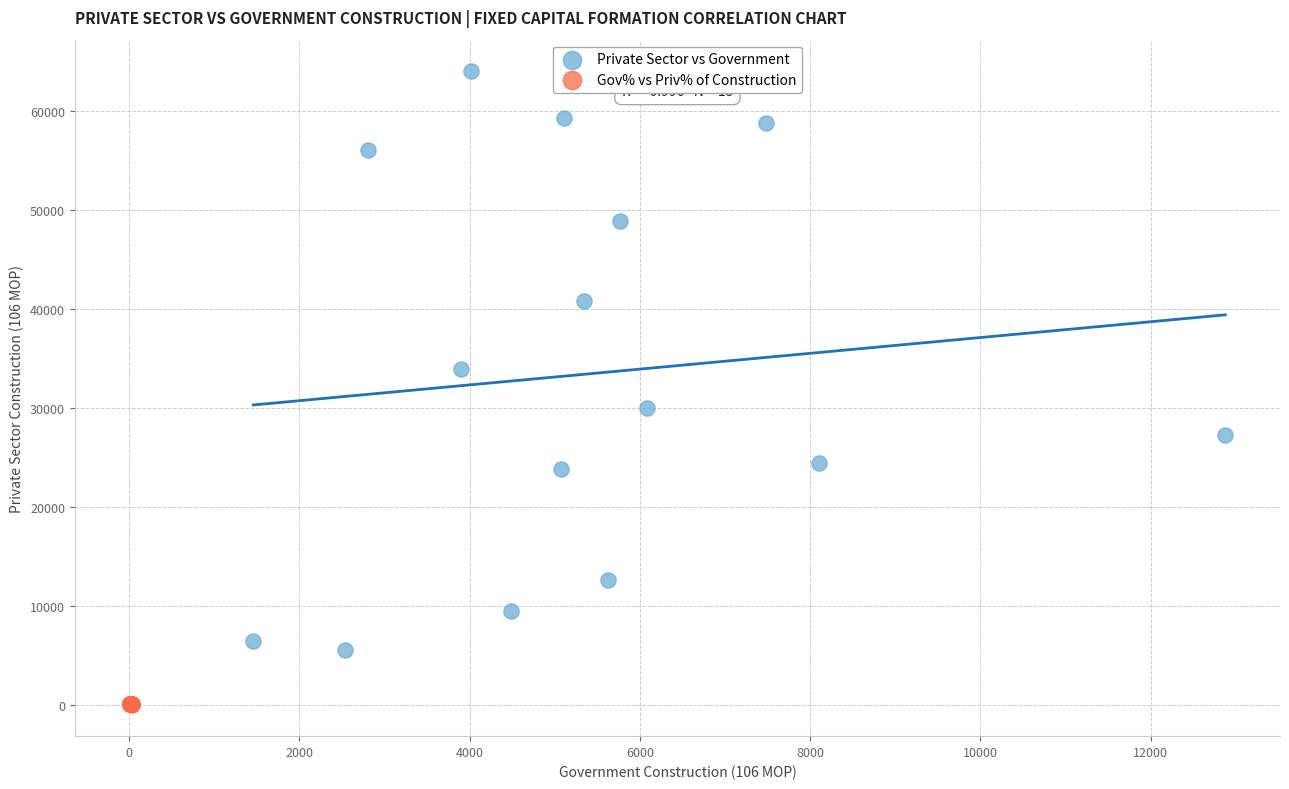

Which series reaches the minimum Y coordinate?

Gov% vs Priv% of Construction